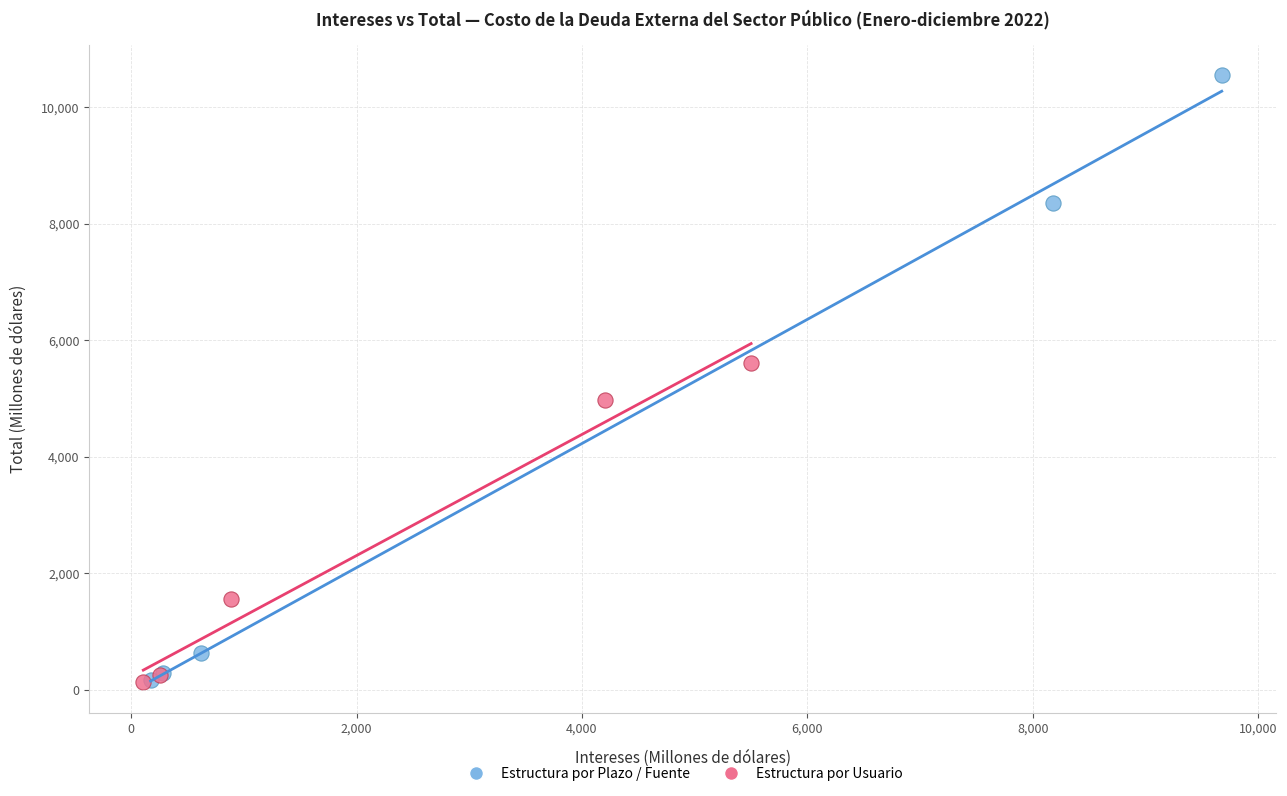

Which series has the largest Y range (max minus min)?

Estructura por Plazo / Fuente